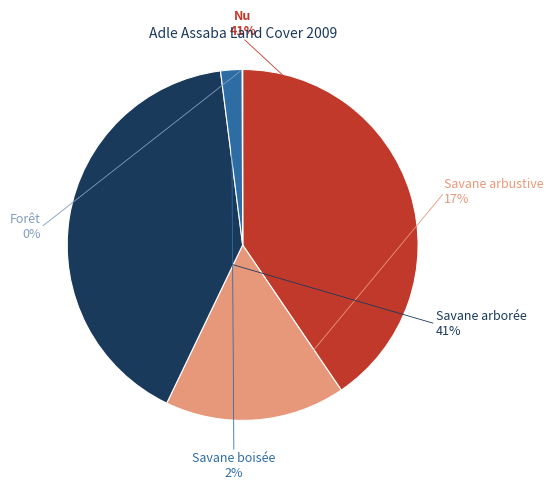

What is the smallest slice in the pie chart?

Forêt